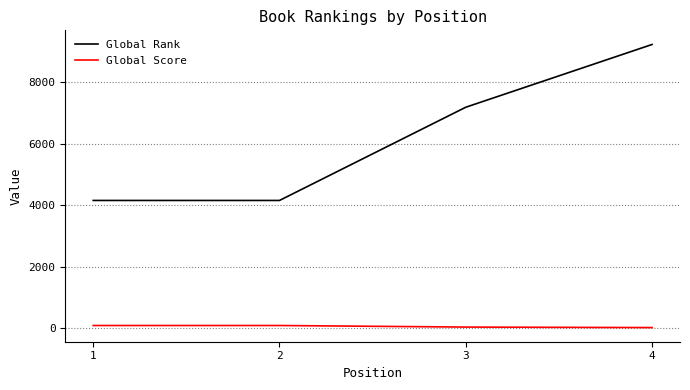

Read the Global Rank value at 4.

9233